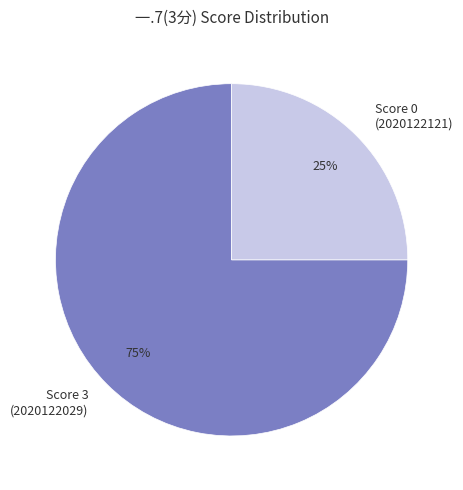

The Score 3 (2020122029) slice represents 75% of the pie. True or false?

True